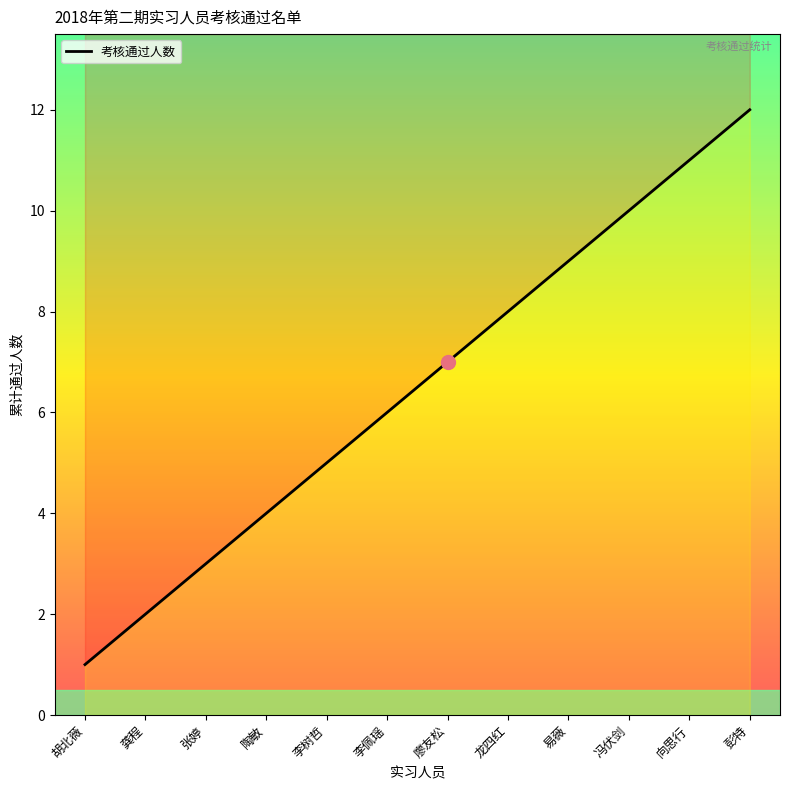

What is the sum of all values?

78